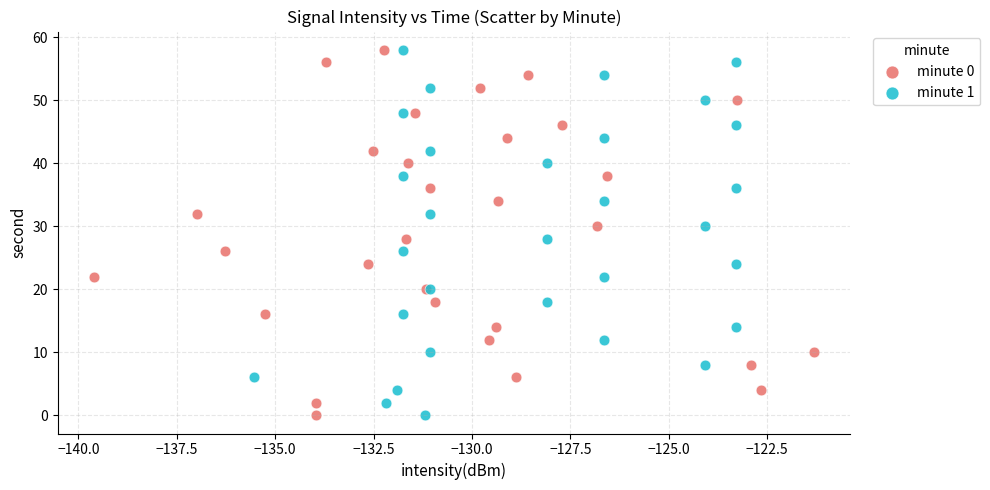

What are all the series names shown in the legend?

minute 0, minute 1